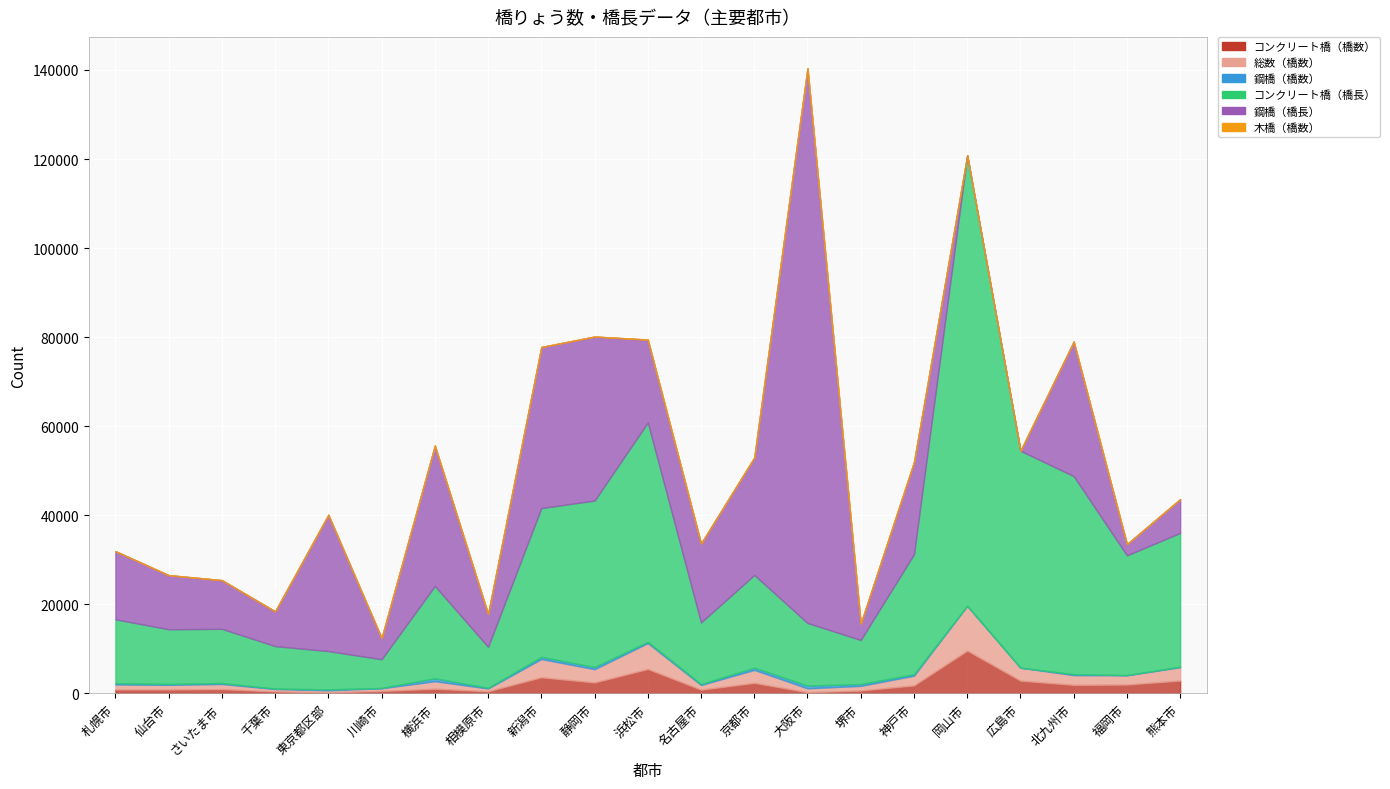

Rank the series by their maximum value, from highest to lowest.

鋼橋（橋長）, コンクリート橋（橋長）, 総数（橋数）, コンクリート橋（橋数）, 鋼橋（橋数）, 木橋（橋数）